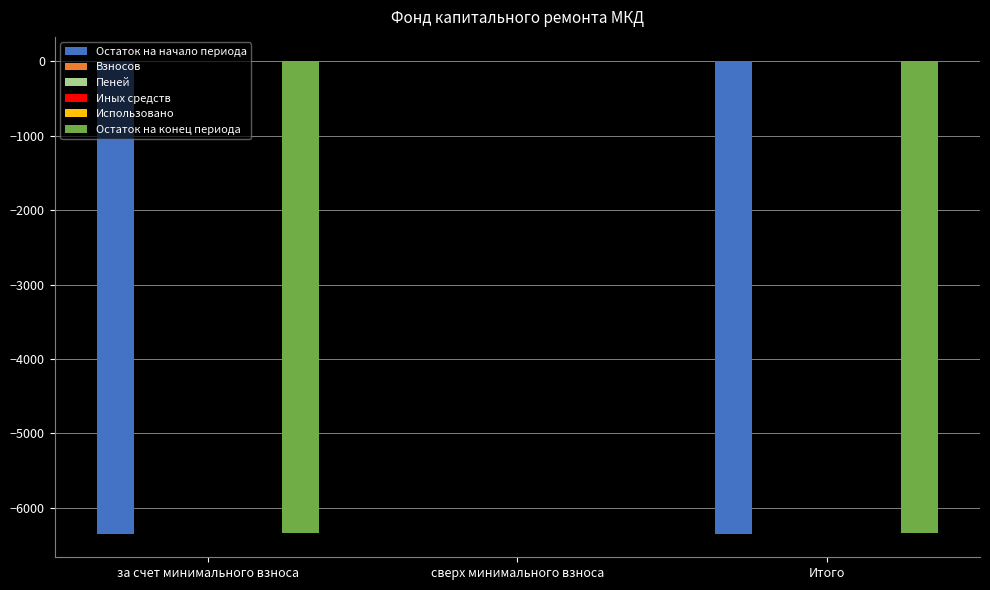

What is the label of the 2nd bar from the left?

сверх минимального взноса